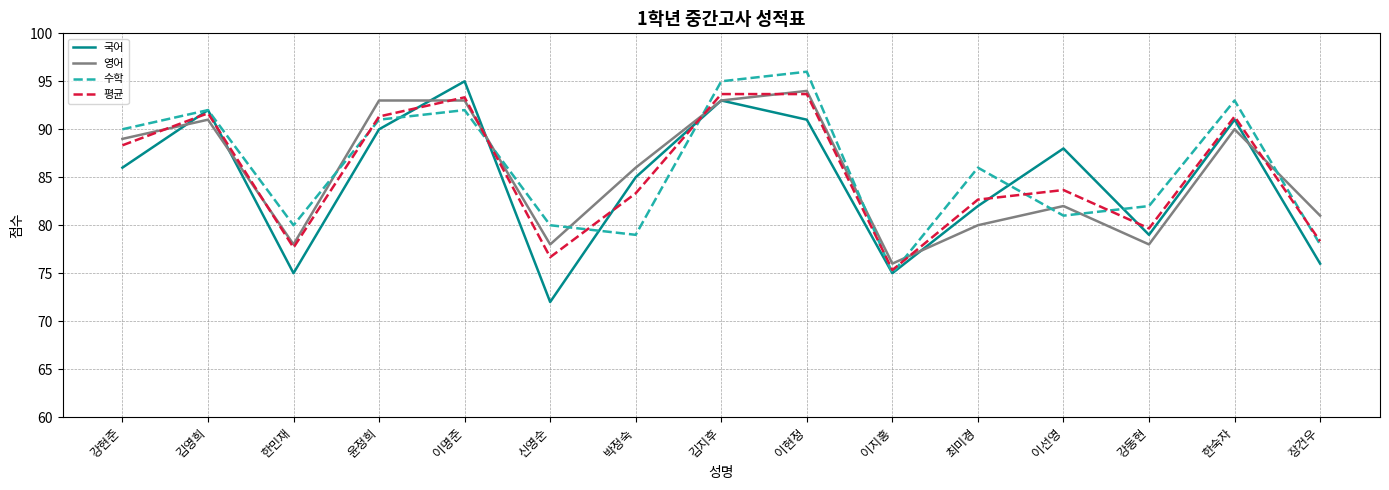

Which category has the lowest value across all series?

신영순